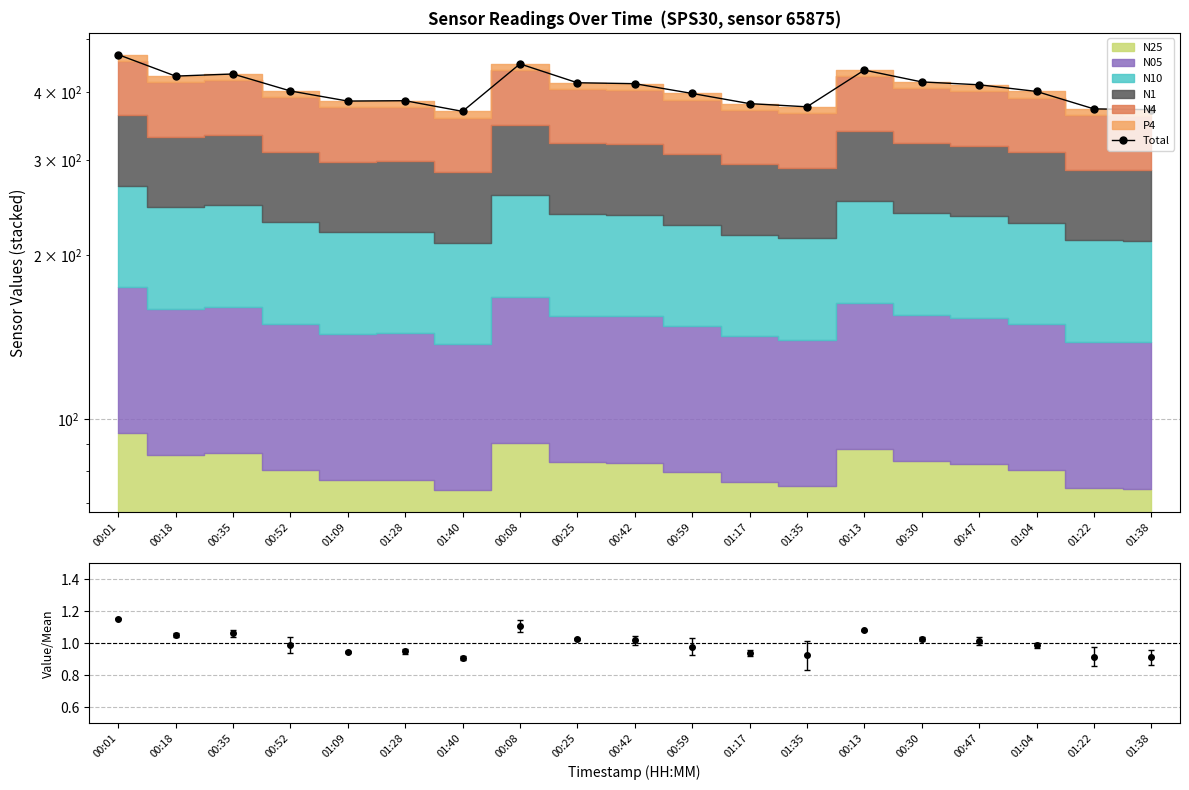

Rank the categories by value from lowest to highest.

01:40, 01:38, 01:22, 01:35, 01:17, 01:09, 01:28, 00:59, 01:04, 00:52, 00:47, 00:42, 00:25, 00:30, 00:18, 00:35, 00:13, 00:08, 00:01